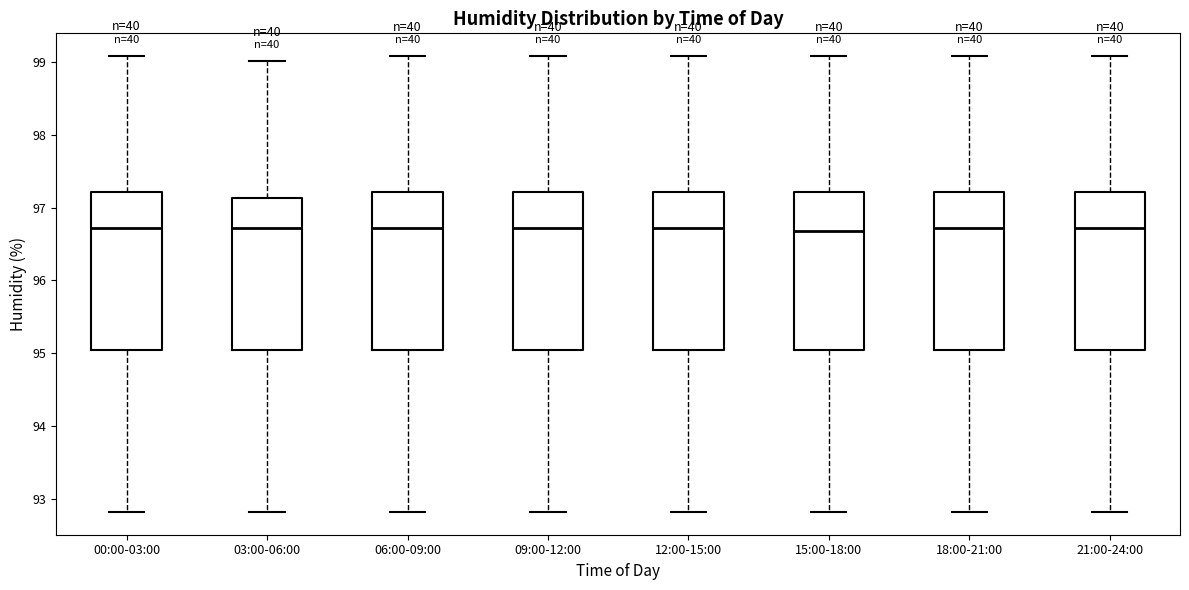

Reading left to right, read every box against the y-axis: the position of its median line, the range the box covers, and the ends of its whiskers. The values are not printed on the chart, so give them approximately, as read against the axis.

00:00-03:00: median 96.7, box 95.0 to 97.2, whiskers 92.8 to 99.1
03:00-06:00: median 96.7, box 95.0 to 97.1, whiskers 92.8 to 99.0
06:00-09:00: median 96.7, box 95.0 to 97.2, whiskers 92.8 to 99.1
09:00-12:00: median 96.7, box 95.0 to 97.2, whiskers 92.8 to 99.1
12:00-15:00: median 96.7, box 95.0 to 97.2, whiskers 92.8 to 99.1
15:00-18:00: median 96.7, box 95.0 to 97.2, whiskers 92.8 to 99.1
18:00-21:00: median 96.7, box 95.0 to 97.2, whiskers 92.8 to 99.1
21:00-24:00: median 96.7, box 95.0 to 97.2, whiskers 92.8 to 99.1